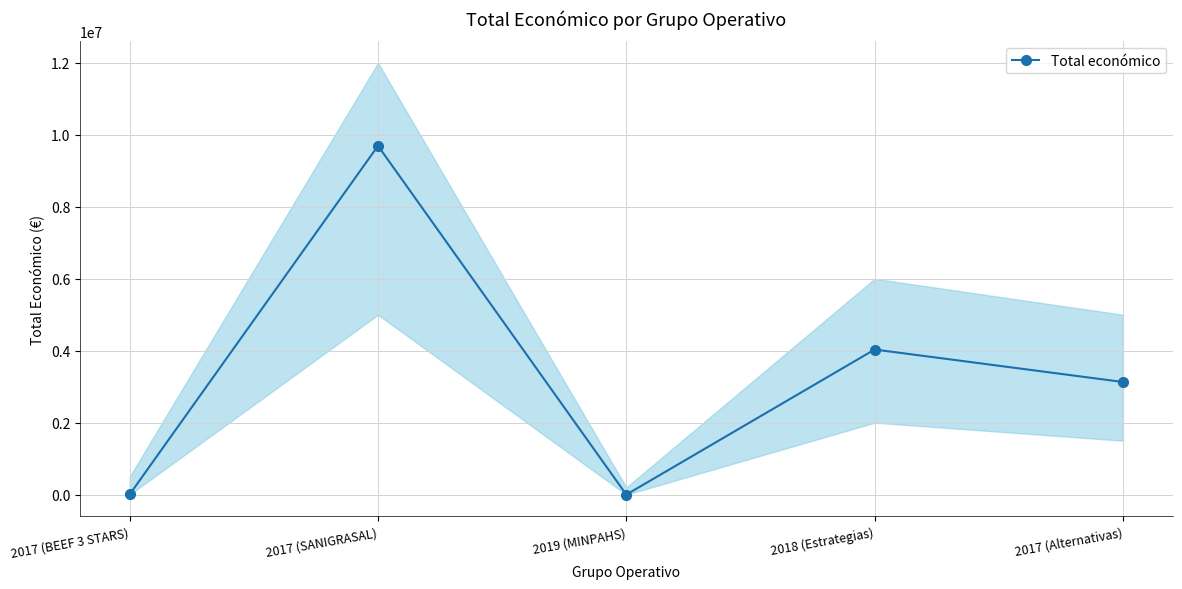

Reading left to right, transcribe all the data shown in this chart.

2017 (BEEF 3 STARS)=7000	2017 (SANIGRASAL)=9695285	2019 (MINPAHS)=0	2018 (Estrategias)=4033442	2017 (Alternativas)=3130699